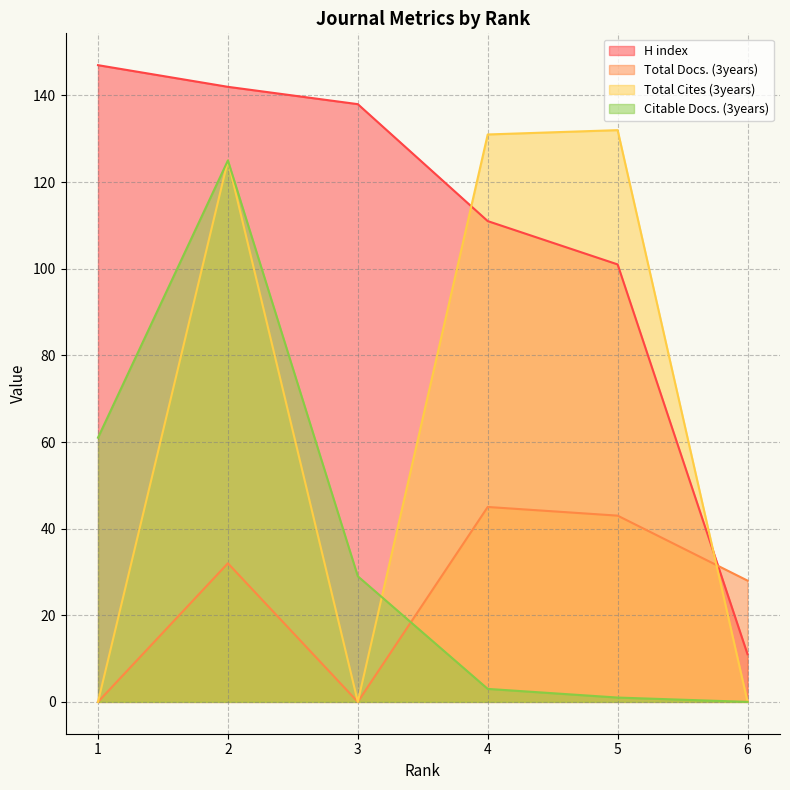

Does the chart have visible grid lines?

Yes